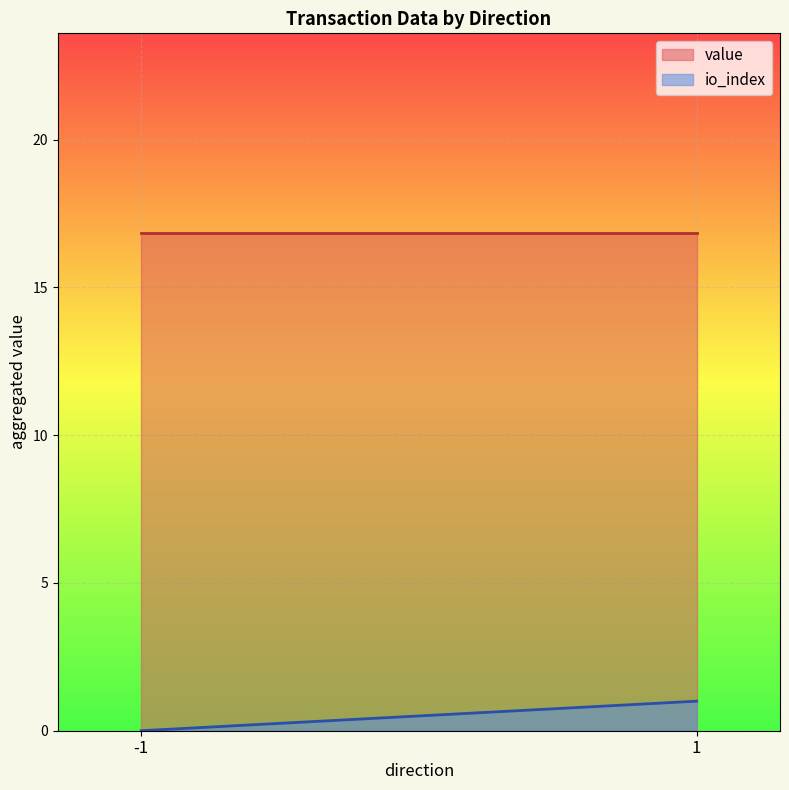

List the series in order of their overall mean, highest first.

value, io_index